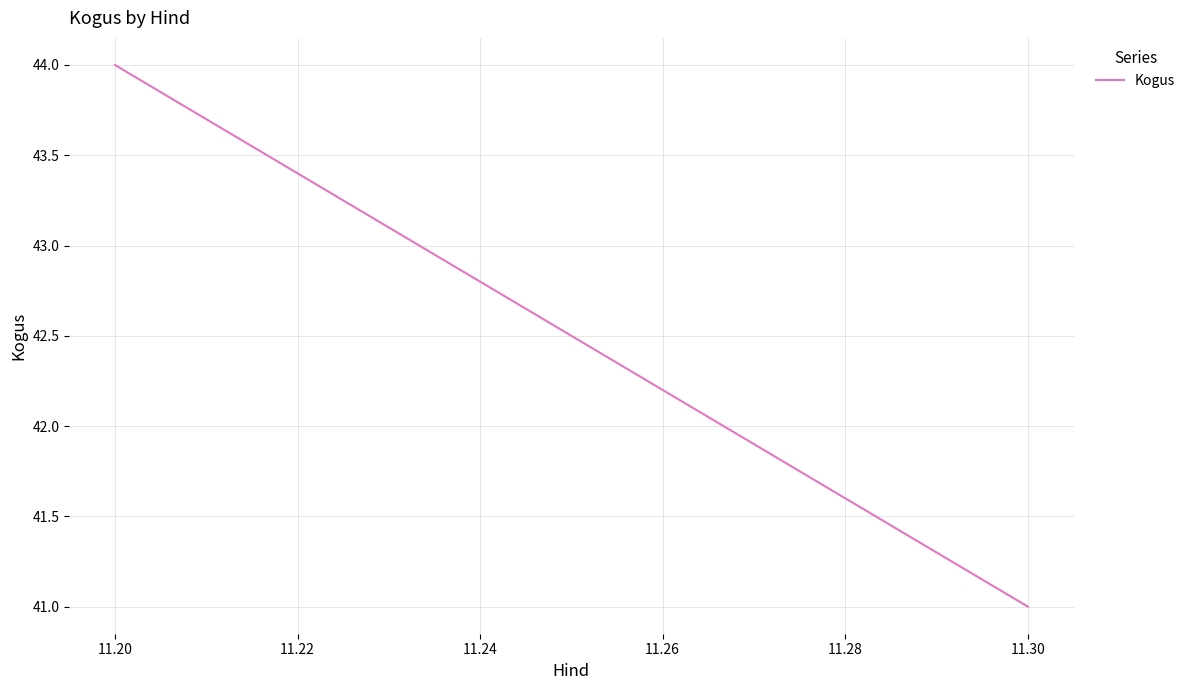

Count the values in the range 41 to 44.

2